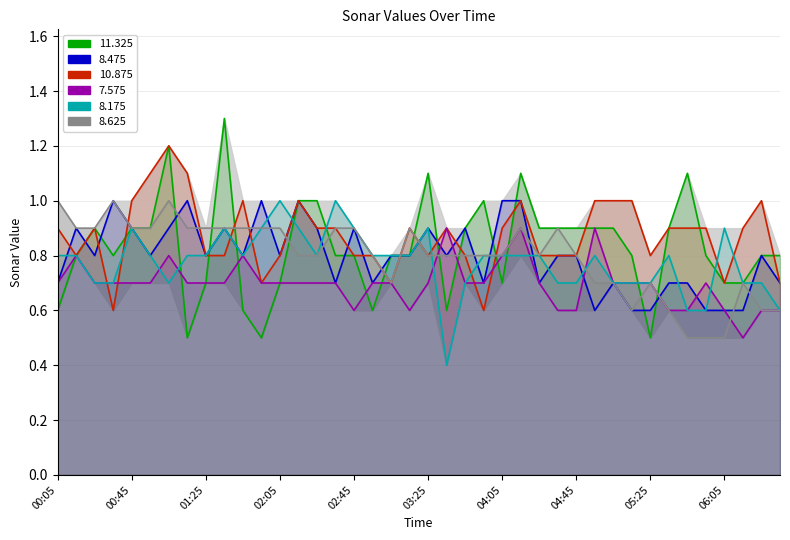

Which series has the largest range (max minus min)?

11.325